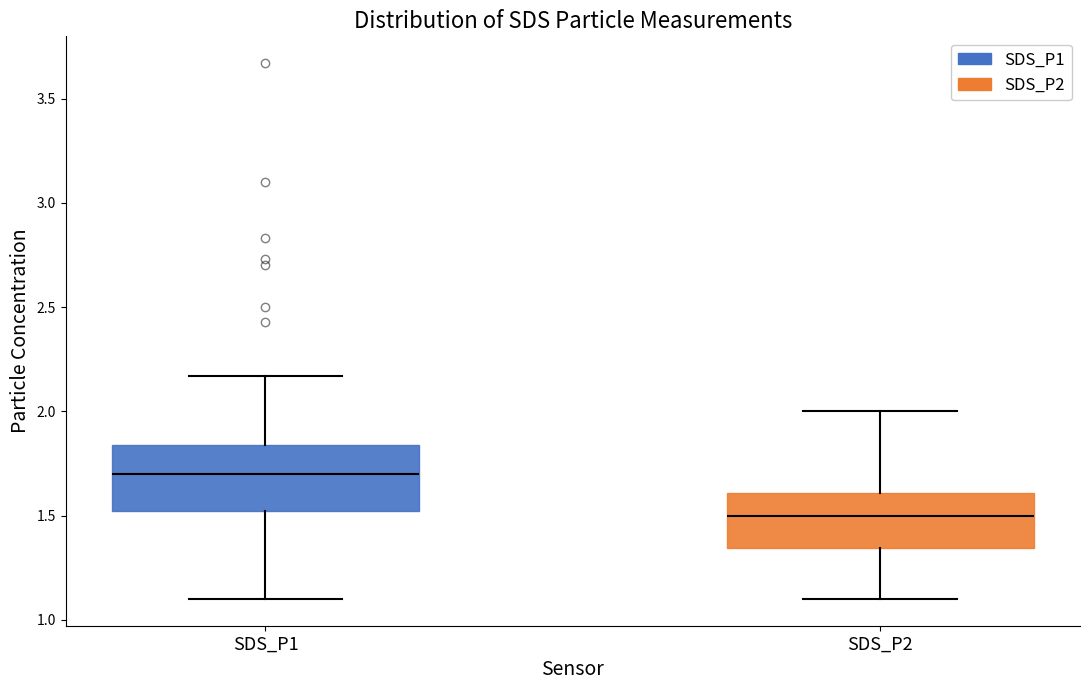

Where does the upper whisker of the box for SDS_P2 end on the y-axis? The values are not printed on the chart, so give them approximately, as read against the axis.

2.00